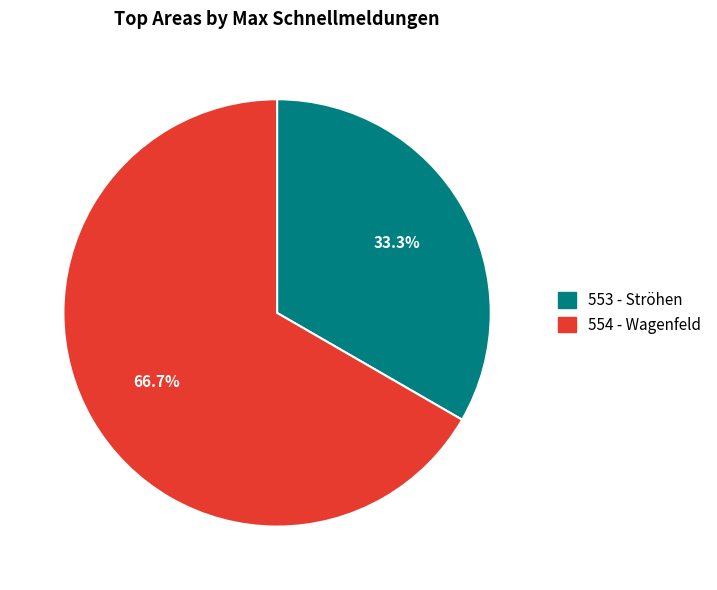

To the nearest percent, what portion does 553 - Ströhen represent?

33%